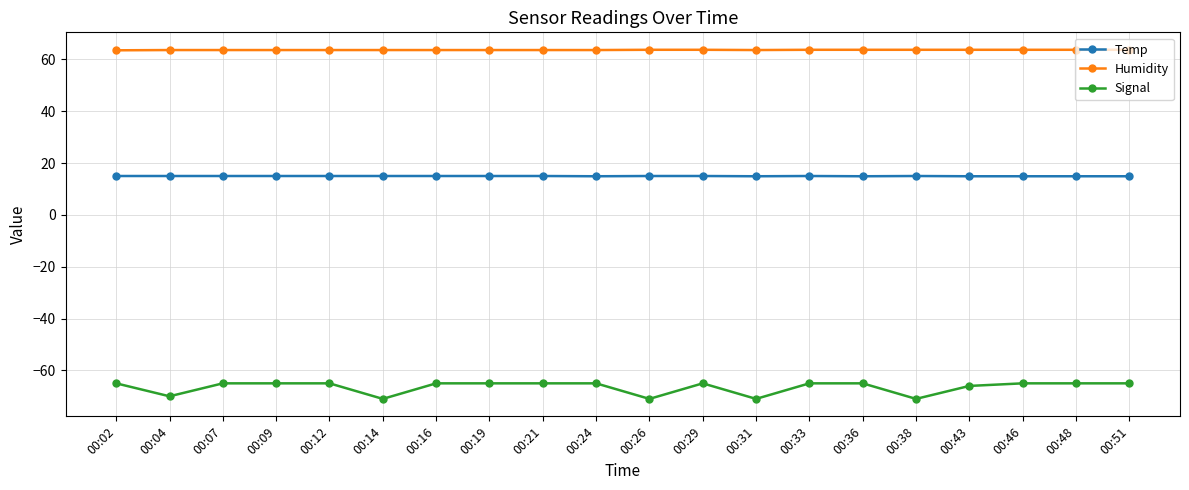

Which series has the largest total across all categories?

Humidity